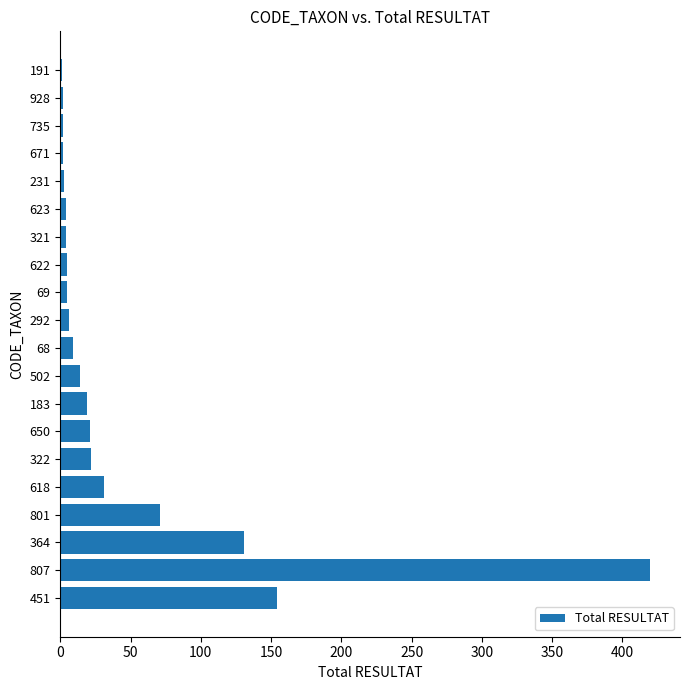

True or false: the data shows 8 at 618.

False